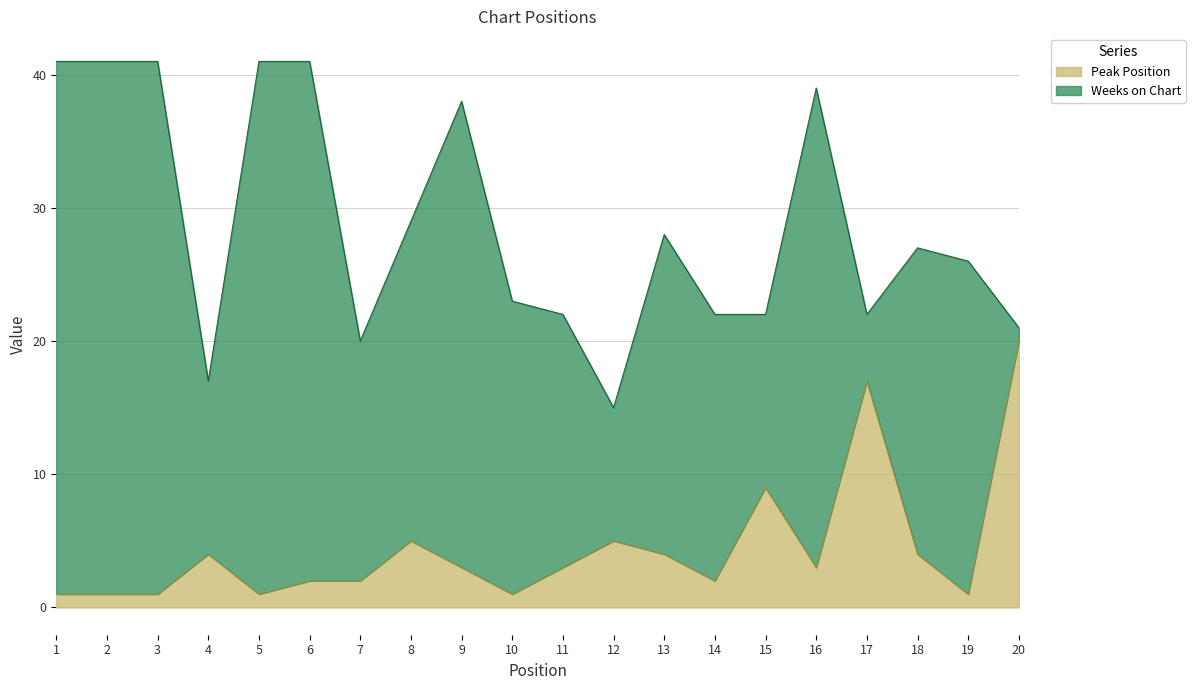

True or false: the data shows 5 at 16.

False